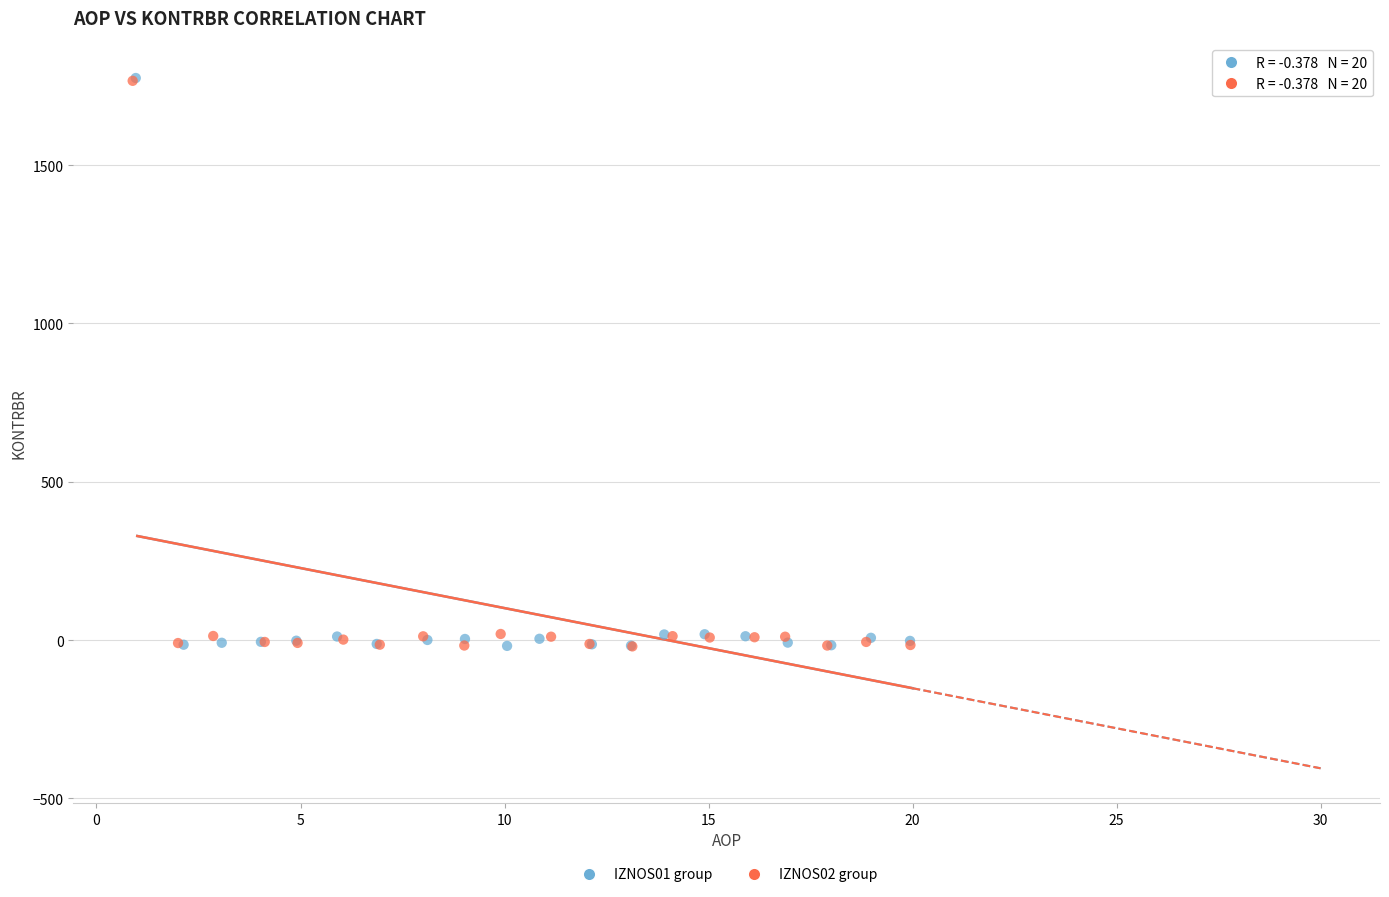

Which series has the widest spread of Y values?

IZNOS01 group